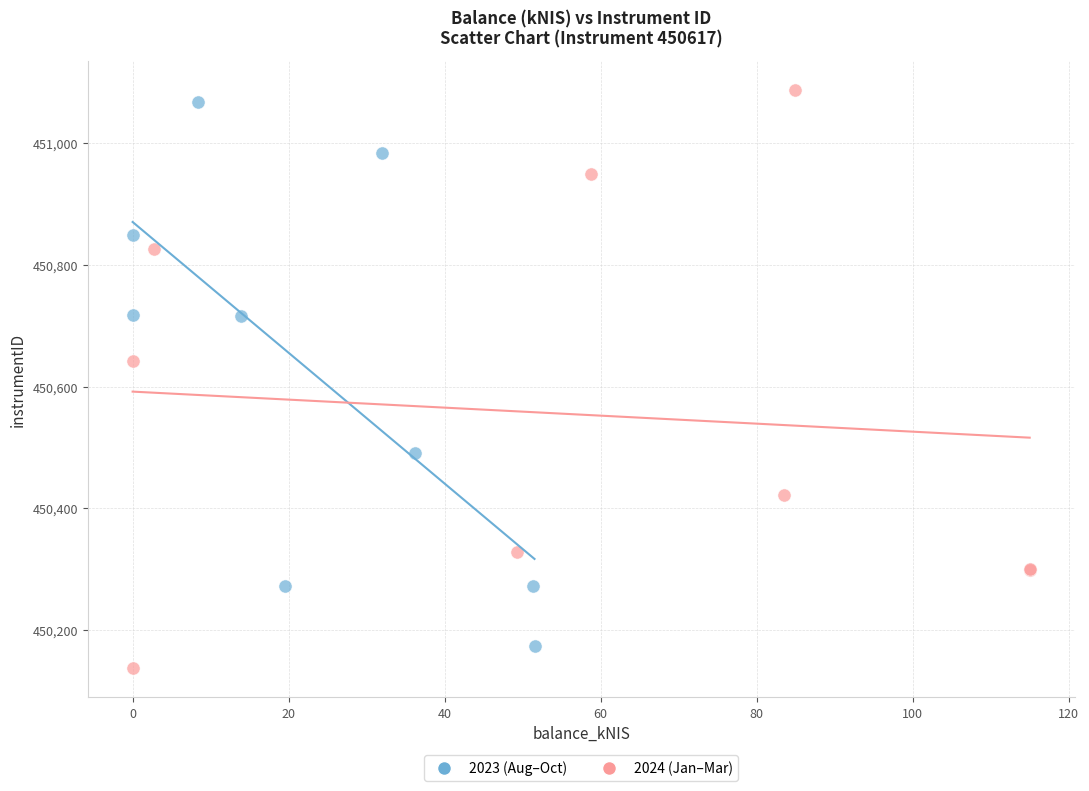

Which series has the widest spread of Y values?

2024 (Jan–Mar)